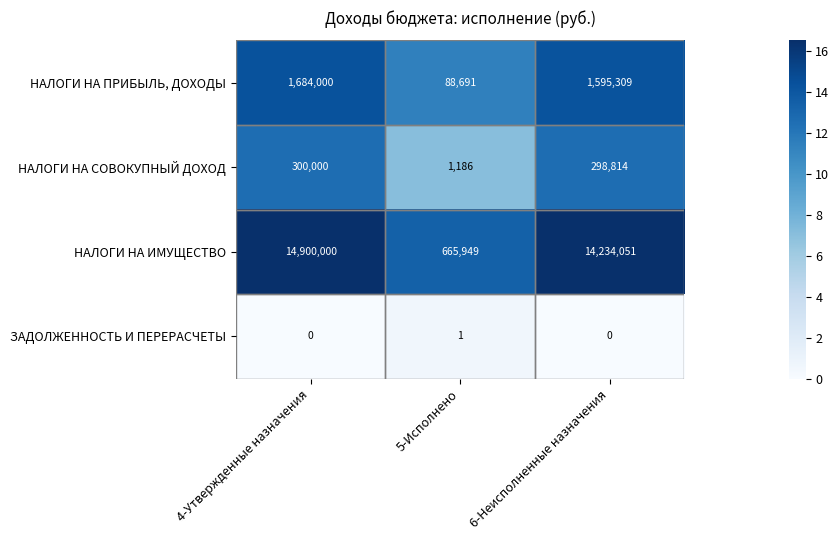

Is it true that ЗАДОЛЖЕННОСТЬ И ПЕРЕРАСЧЕТЫ equals 0 at 6-Неисполненные назначения?

True